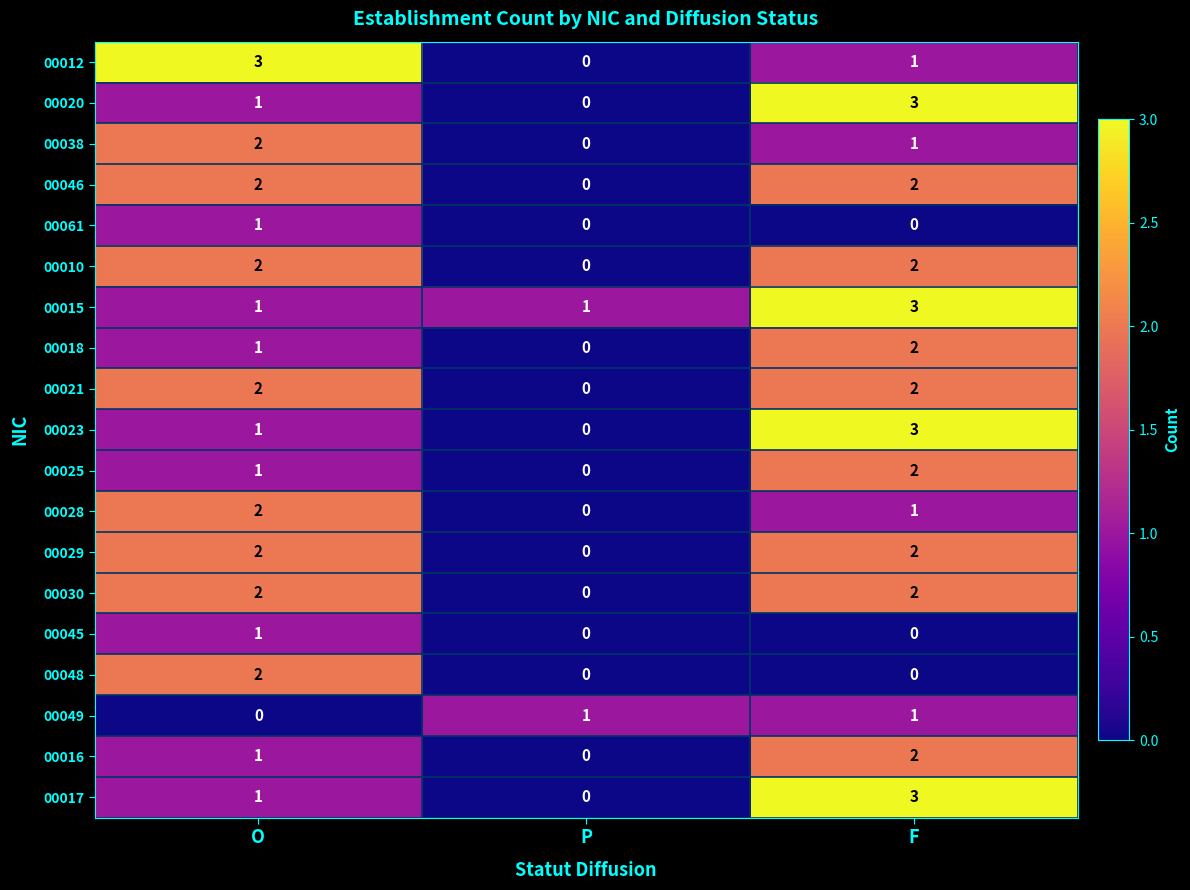

How many data points in 00038 are less than 1?

1